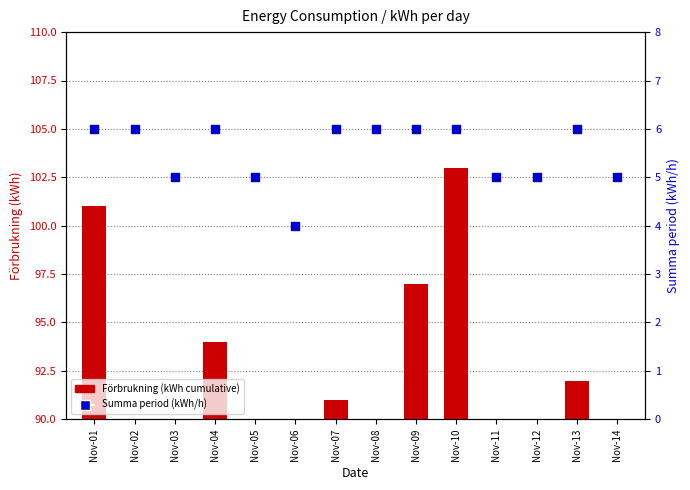

At which category is the sum across all series the highest?

Nov-10